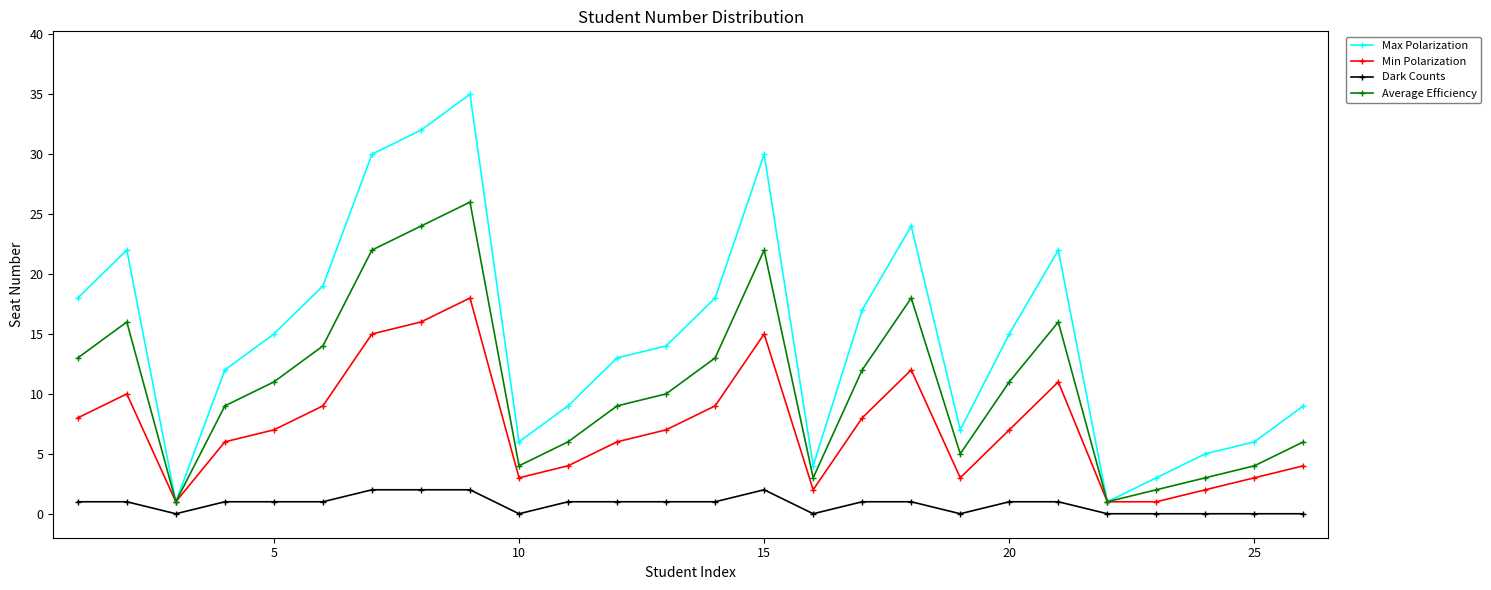

Which series has the largest total across all categories?

Max Polarization